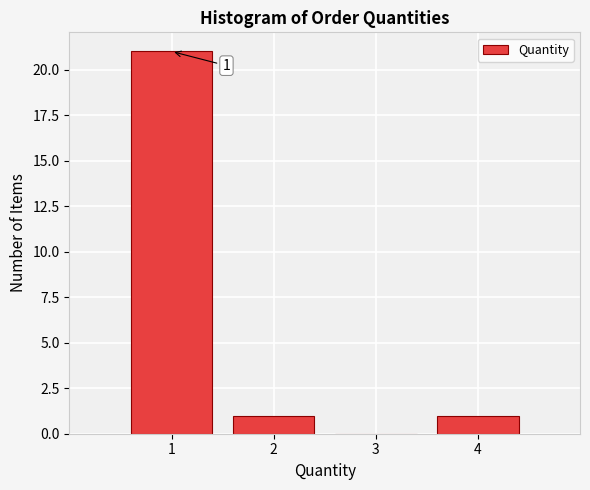

Which range on the x-axis has the tallest bar?

0.5 to 1.5